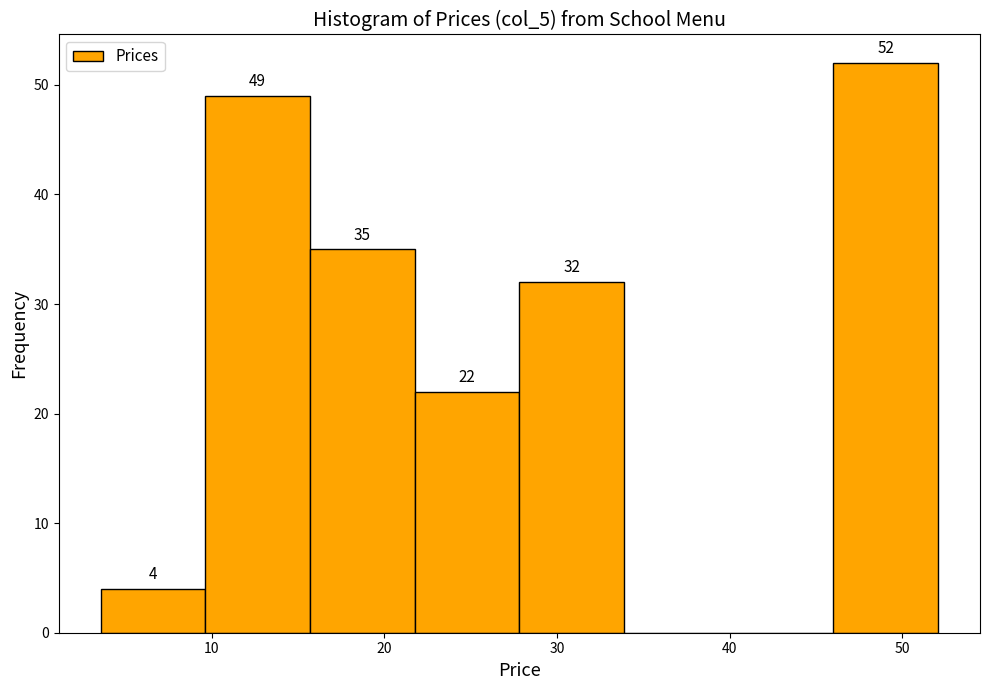

Which range on the x-axis has the tallest bar?

46 to 52